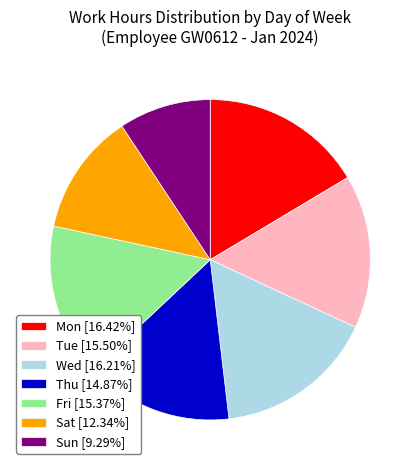

Does Sat [12.34%] account for over 50% of the chart?

No